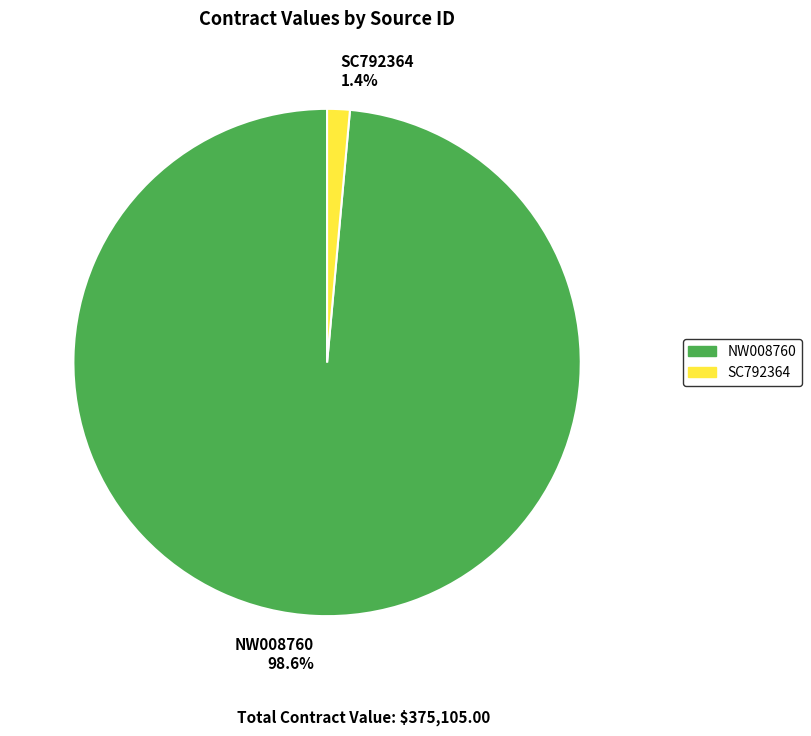

What is the largest slice in the pie chart?

NW008760